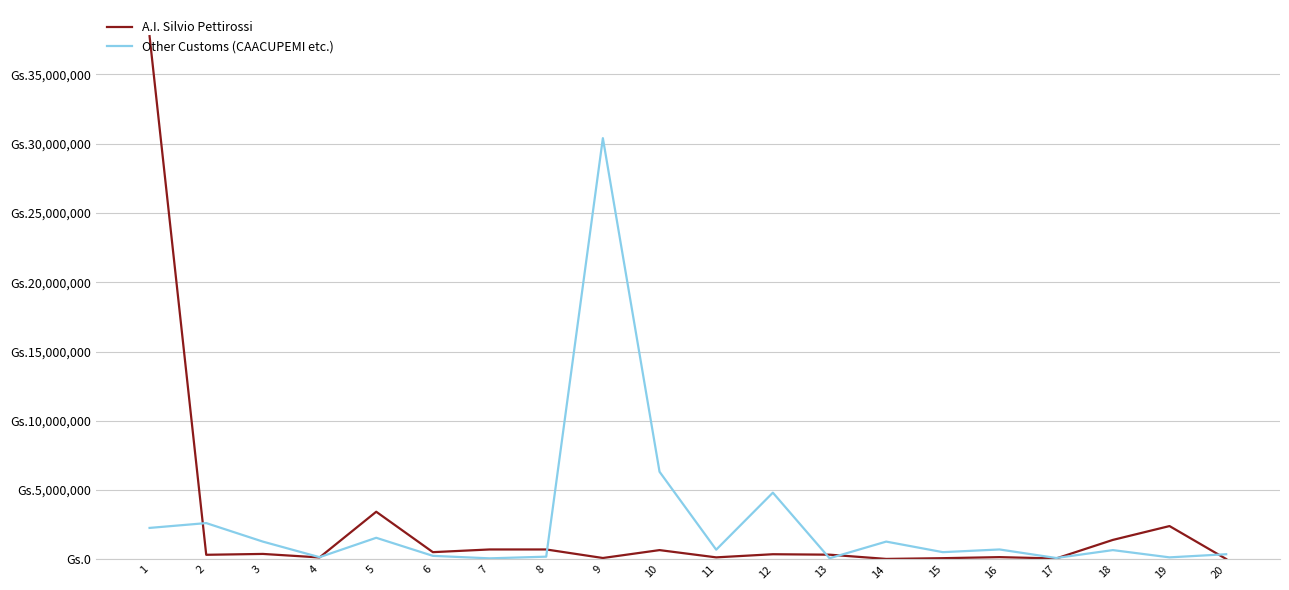

Where is the first local minimum for A.I. Silvio Pettirossi?

2